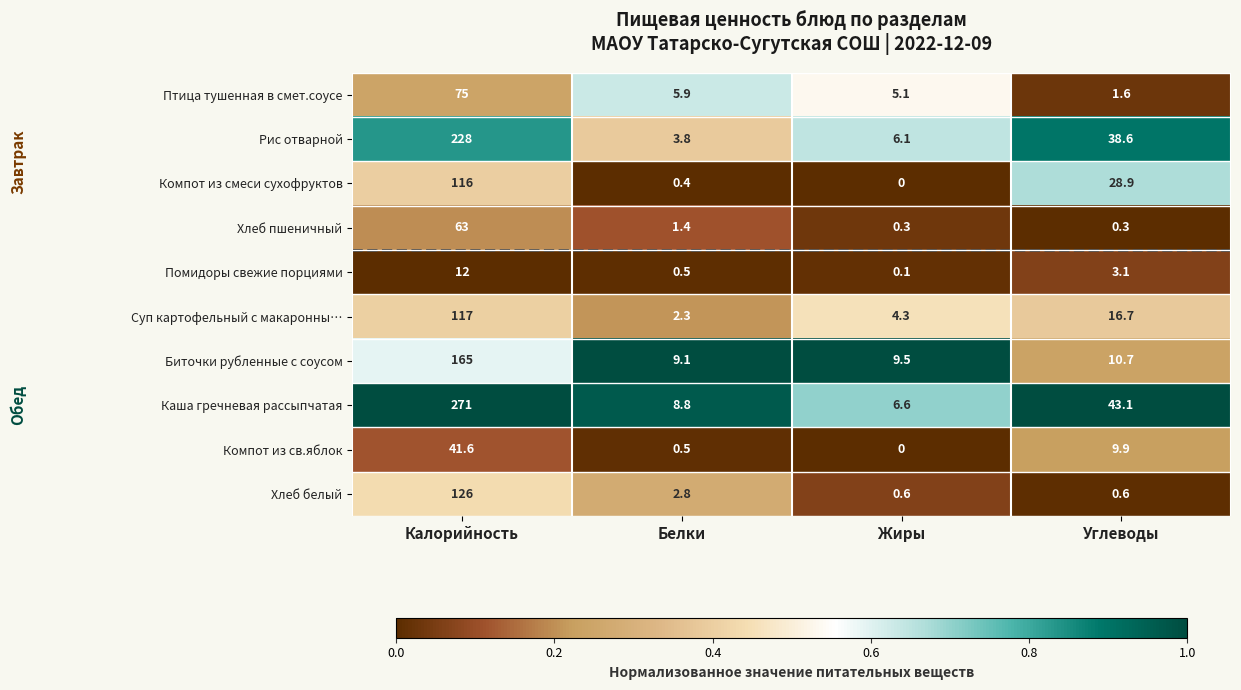

Rank the series at Углеводы from highest to lowest value.

Каша гречневая рассыпчатая, Рис отварной, Компот из смеси сухофруктов, Суп картофельный с макаронны…, Биточки рубленные с соусом, Компот из св.яблок, Помидоры свежие порциями, Птица тушенная в смет.соусе, Хлеб белый, Хлеб пшеничный